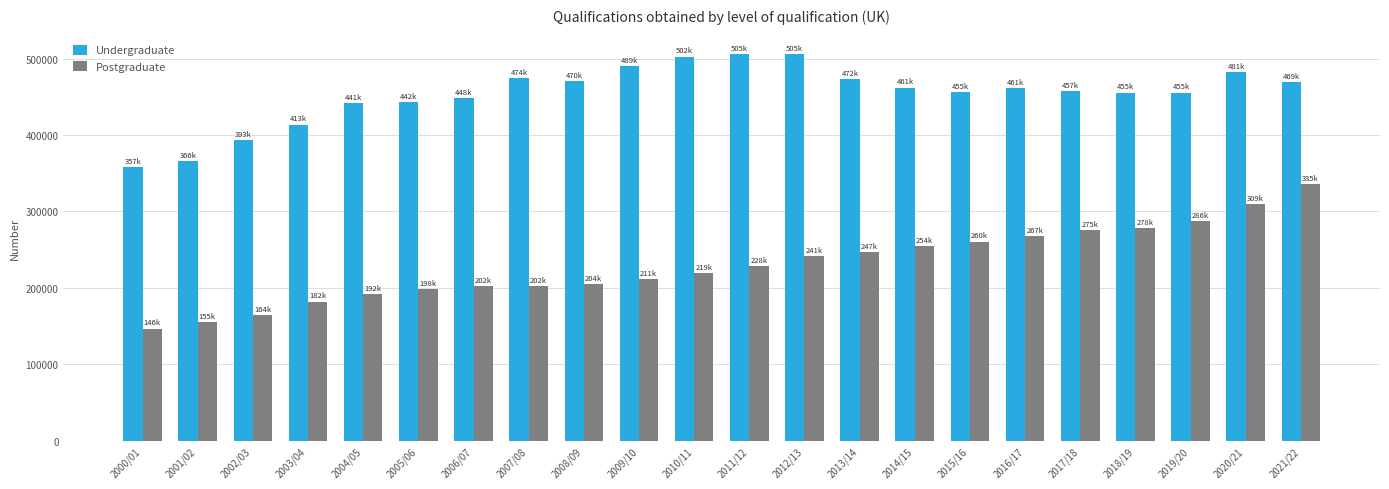

What value does the Postgraduate series have at 2019/20?

286945